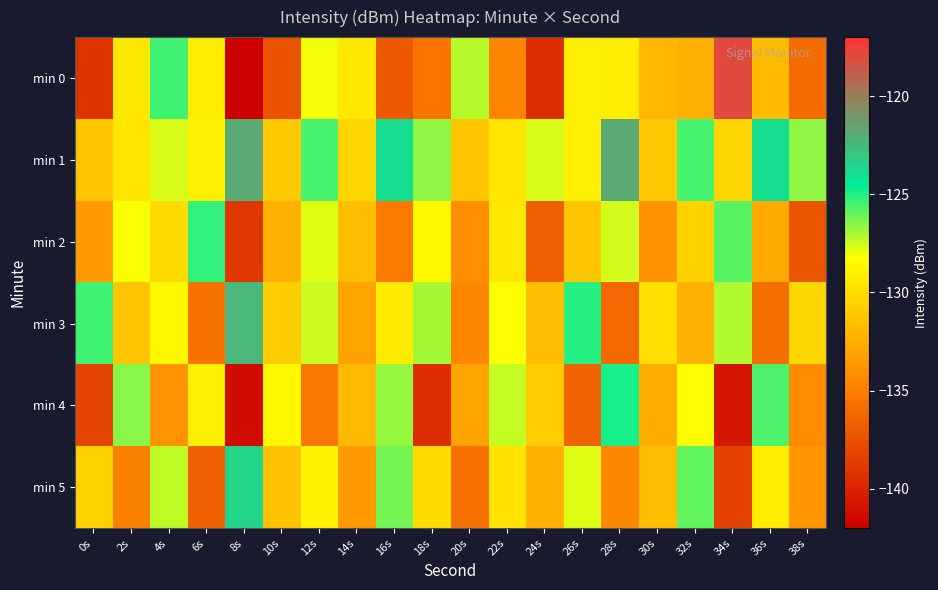

Rank the series by their maximum value, from highest to lowest.

min 0, min 1, min 3, min 5, min 4, min 2